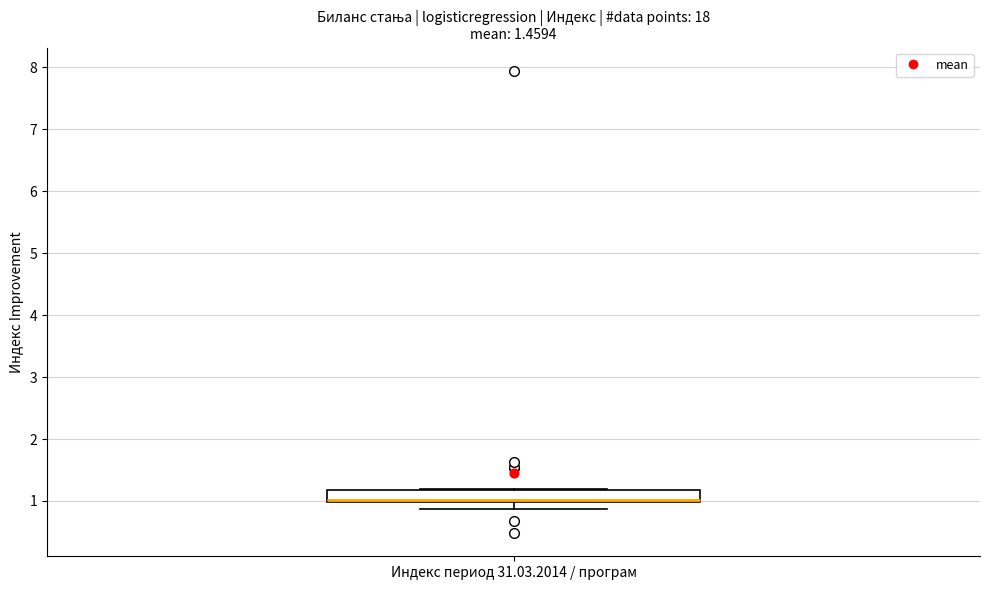

Where is the upper edge of the box for Индекс период 31.03.2014 / програм on the y-axis? The values are not printed on the chart, so give them approximately, as read against the axis.

1.2